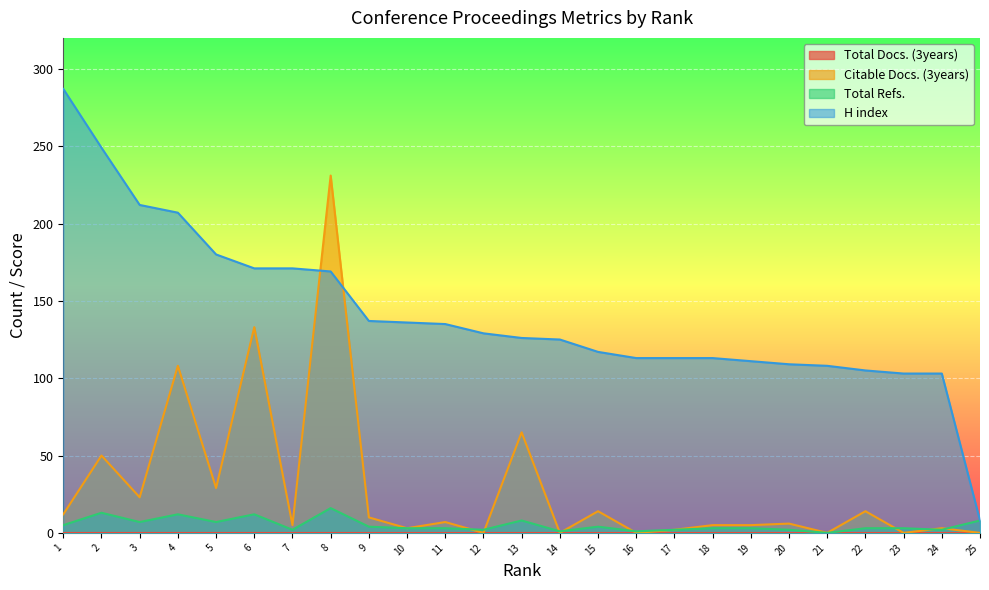

Where is Total Refs. nearest to the value 8?

13